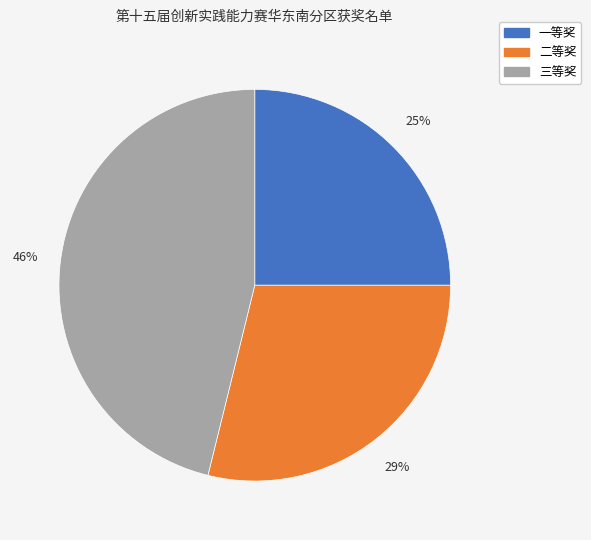

Between 一等奖 and 三等奖, which is larger?

三等奖